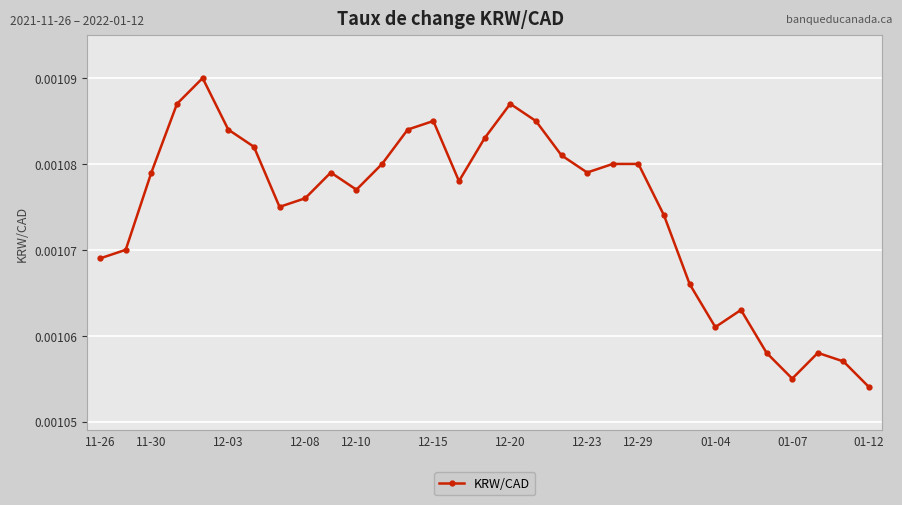

How many categories are shown in the chart?

31